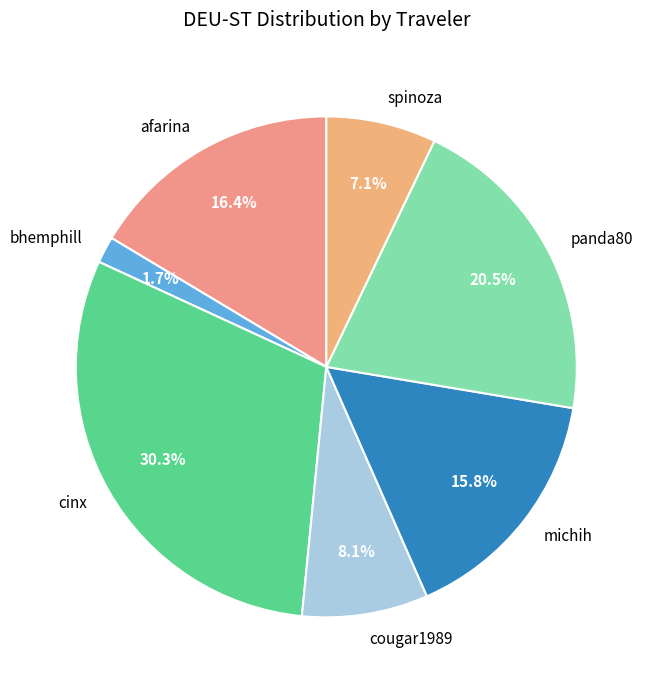

How many slices are in this pie chart?

7